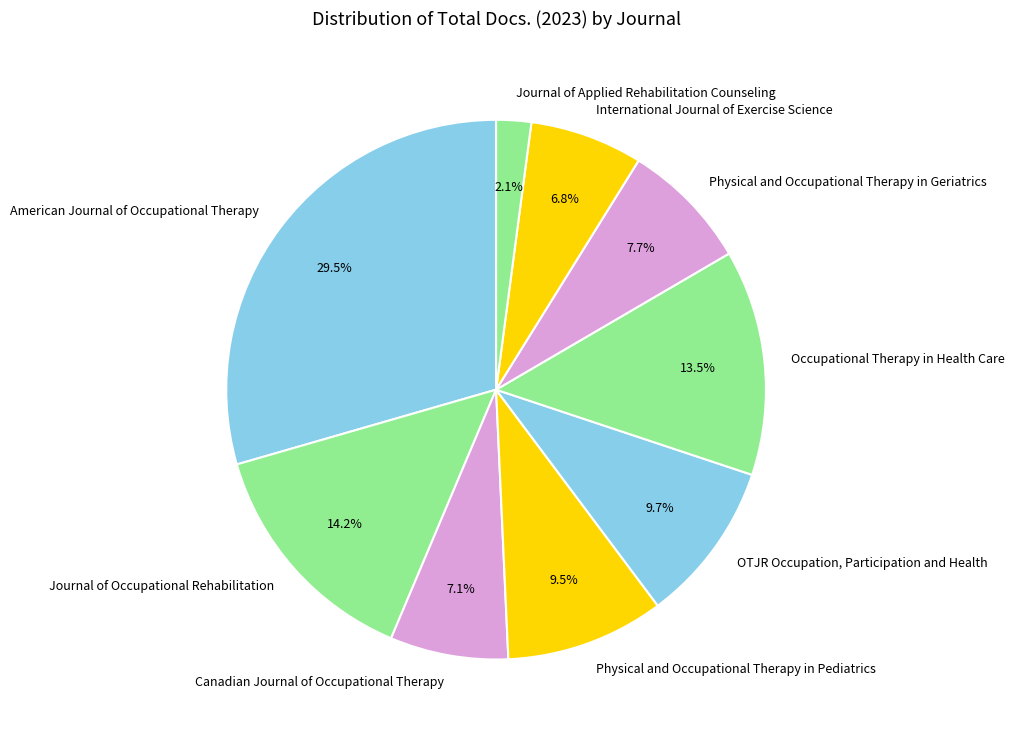

Which slice is the smallest?

Journal of Applied Rehabilitation Counseling